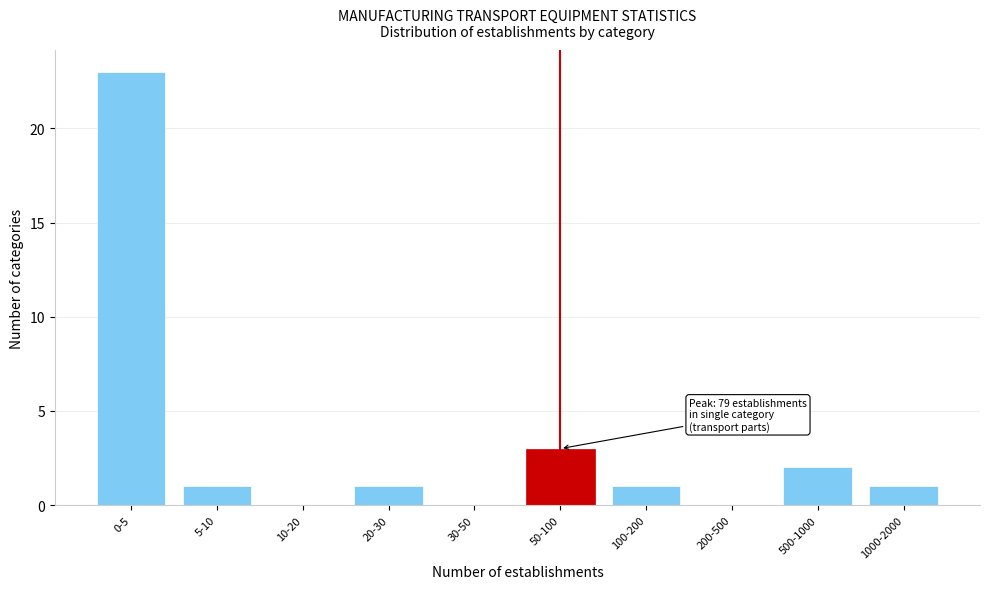

Reading left to right, extract all data points from this chart.

0-5=23	5-10=1	10-20=0	20-30=1	30-50=0	50-100=3	100-200=1	200-500=0	500-1000=2	1000-2000=1